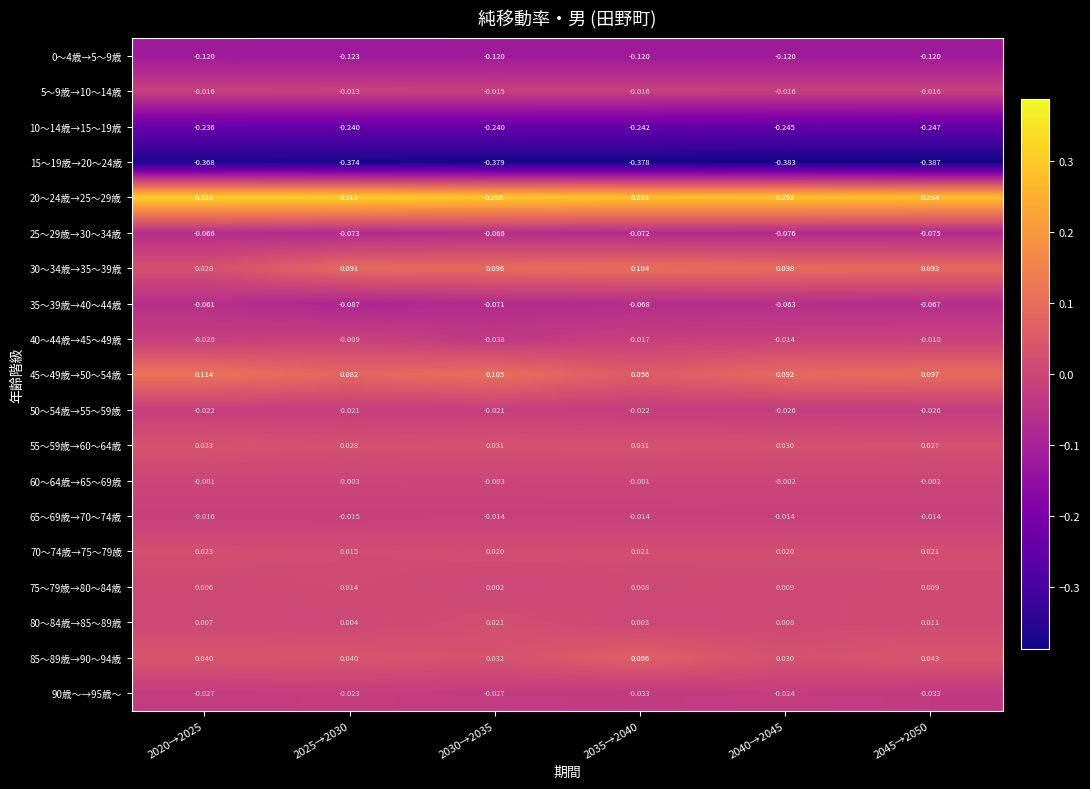

Is the value of 55～59歳→60～64歳 at 2030→2035 greater than the value of 60～64歳→65～69歳 at 2025→2030?

Yes